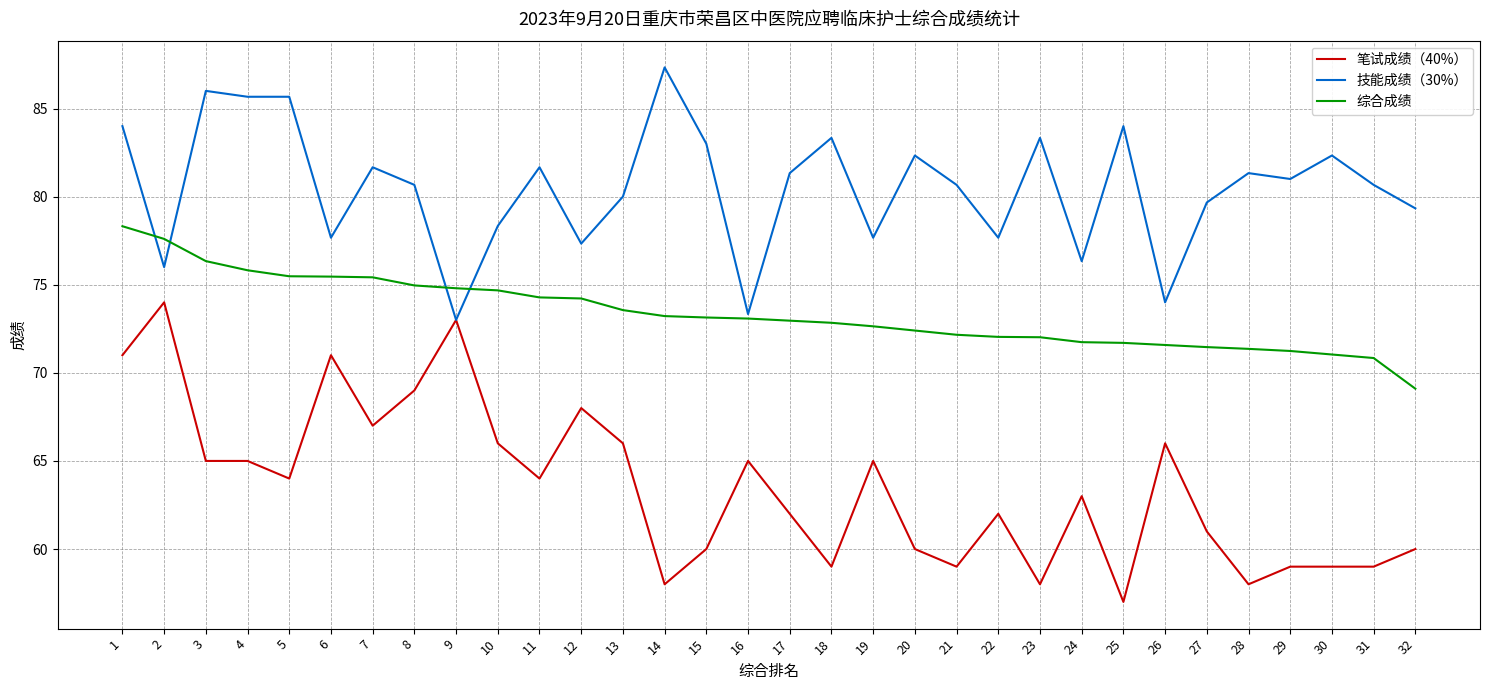

Rank the series by their average value, from highest to lowest.

技能成绩（30%）, 综合成绩, 笔试成绩（40%）